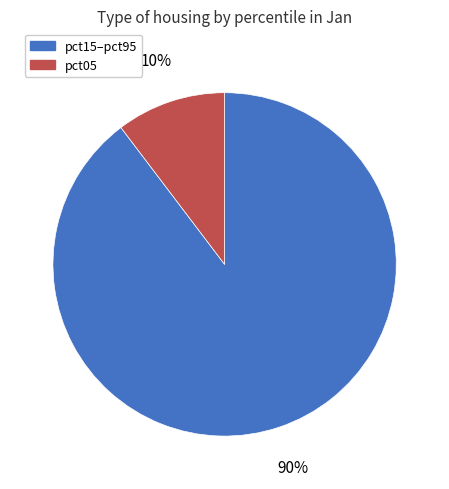

The pct15–pct95 slice represents 80% of the pie. True or false?

False